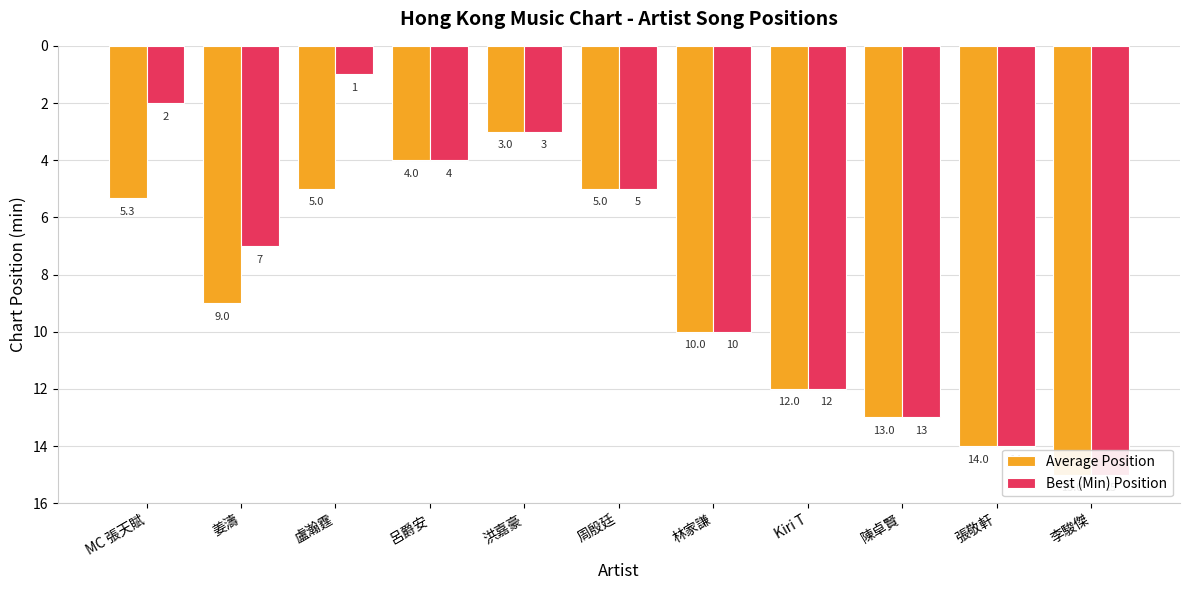

Rank the categories by Average Position value from lowest to highest.

洪嘉豪, 呂爵安, 盧瀚霆, 周殷廷, MC 張天賦, 姜濤, 林家謙, Kiri T, 陳卓賢, 張敬軒, 李駿傑